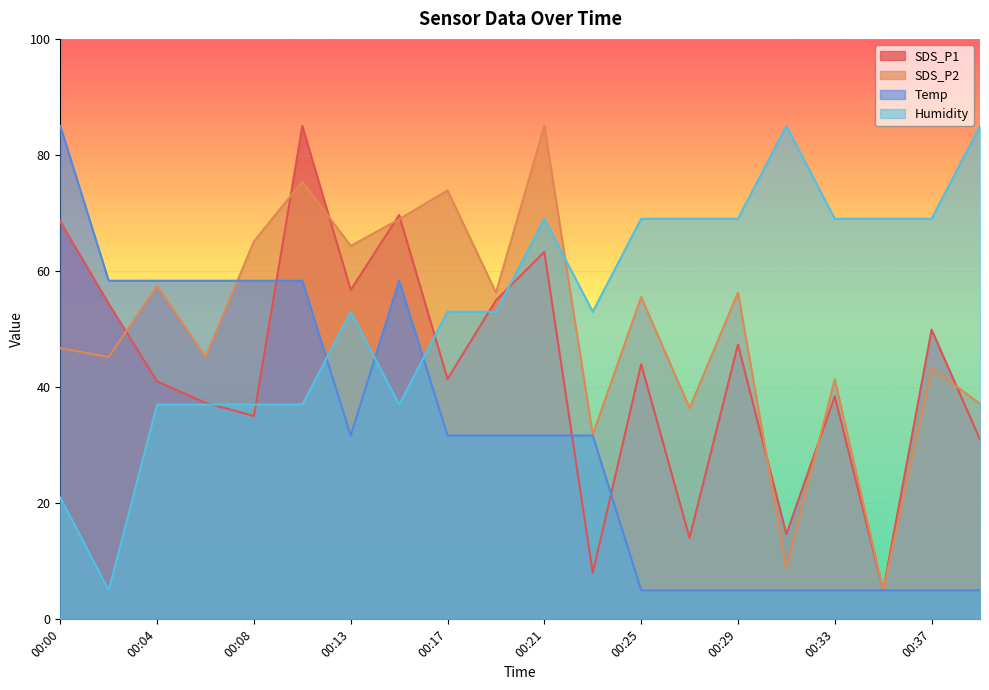

What is the spread (max minus min) of values at 00:23?

45.0